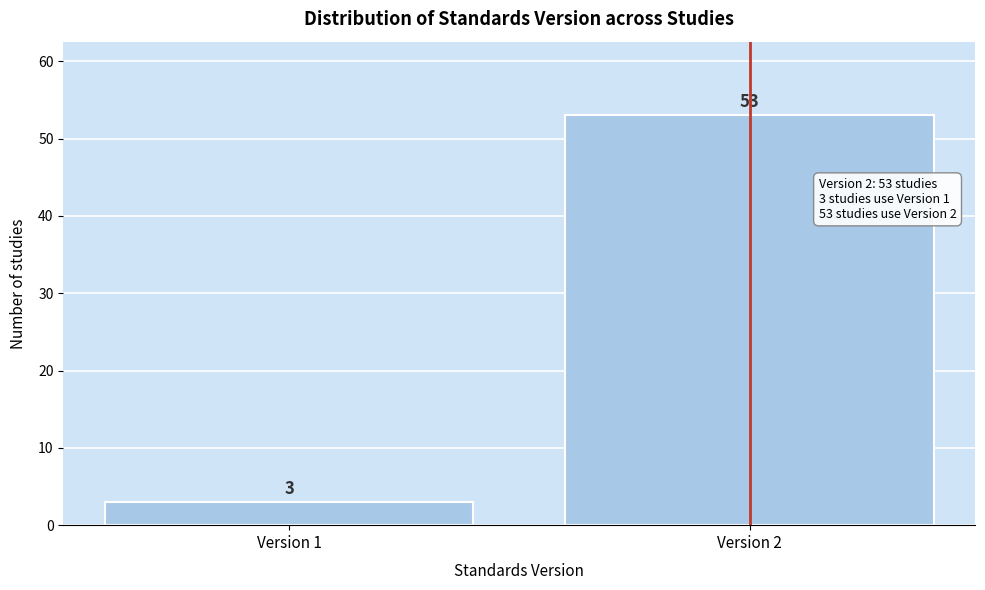

Reading left to right, transcribe all the data shown in this chart.

3	53